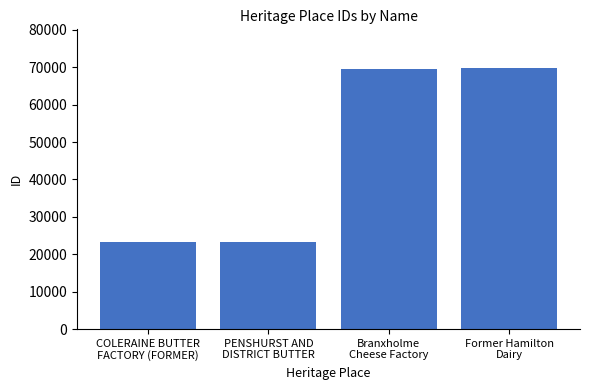

What is the difference between the second highest and second lowest values?

46286